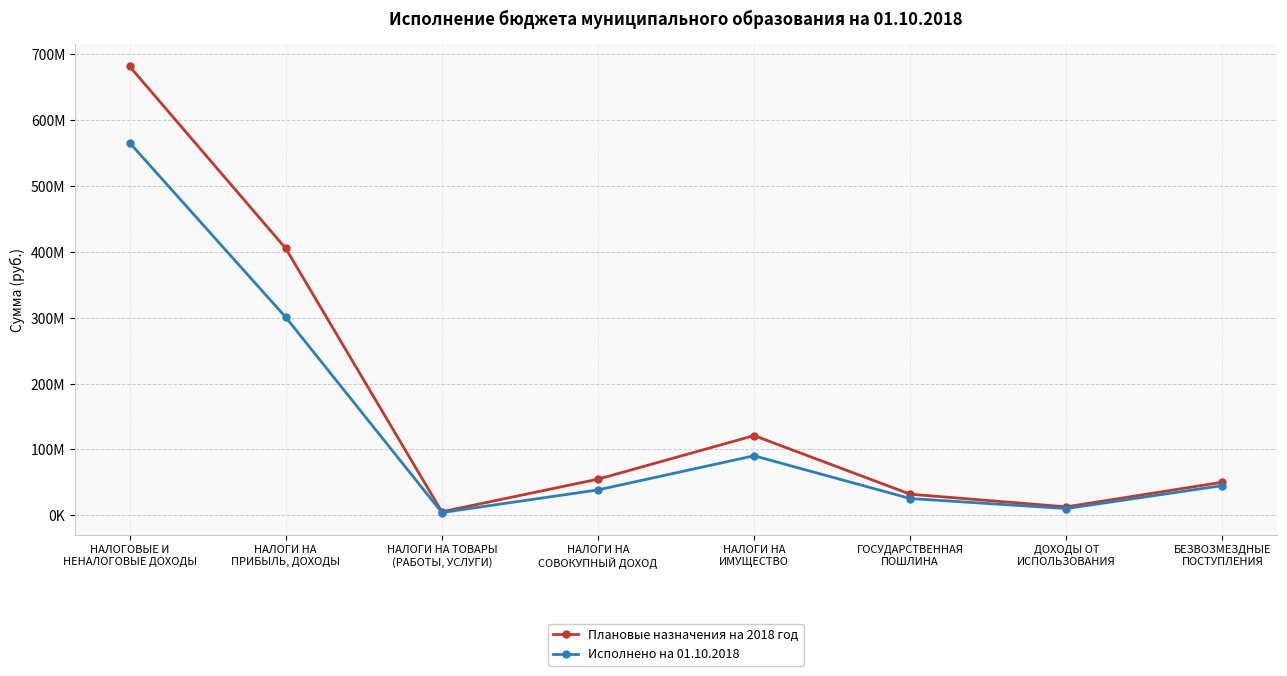

Which category has the highest value across all series?

НАЛОГОВЫЕ И
НЕНАЛОГОВЫЕ ДОХОДЫ